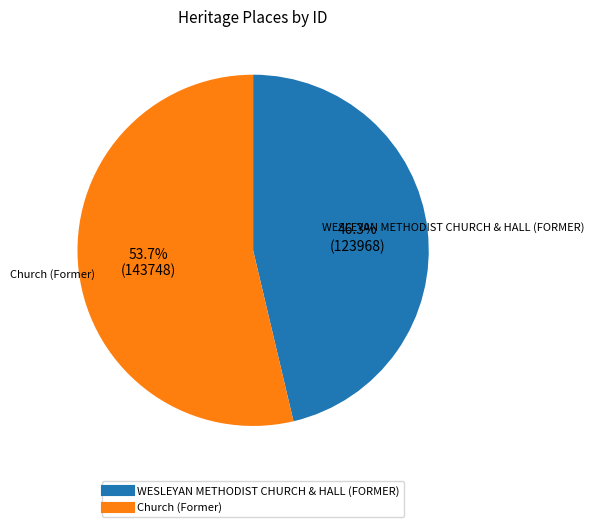

Which slice is the largest?

Church (Former)